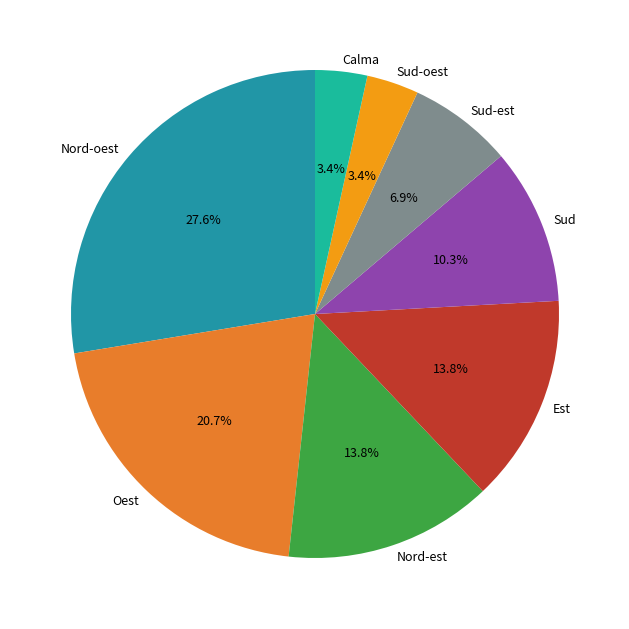

To the nearest percent, what is the average slice percentage?

12%